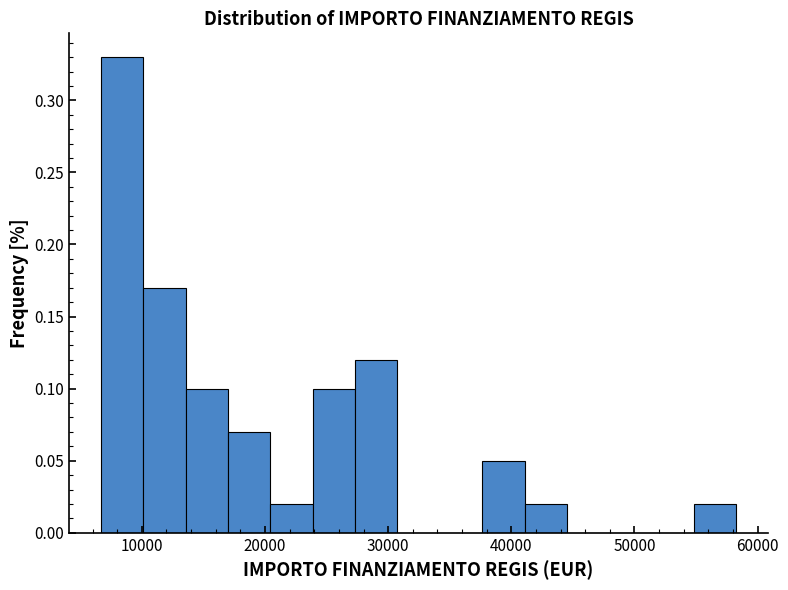

Around what value on the x-axis is the tallest bar? Give the approximate position of its centre, as read against the axis.

8000